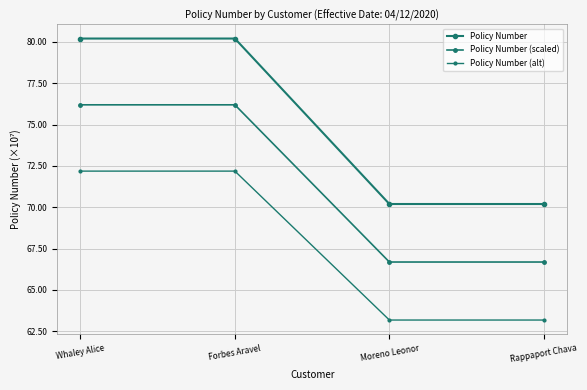

Which category has the lowest value across all series?

Rappaport Chava